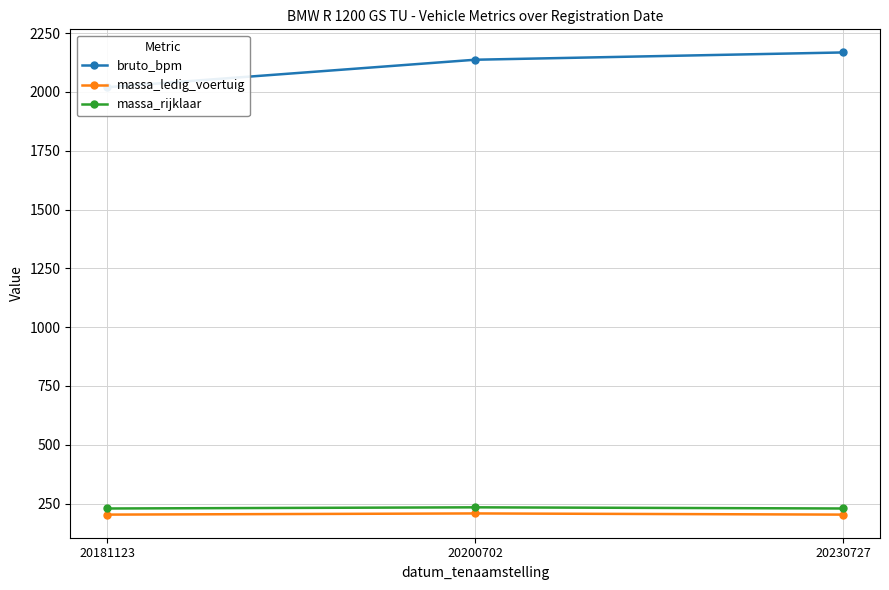

What is the minimum value for bruto_bpm?

2020